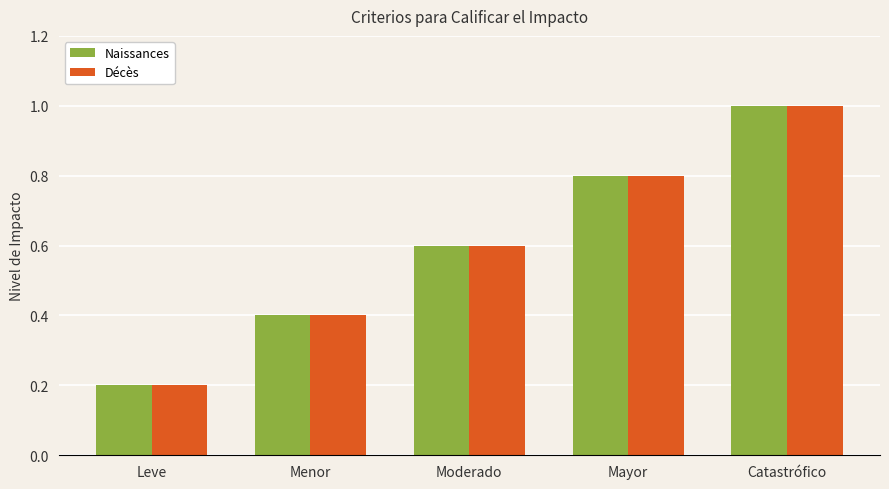

The value of Naissances at Leve is 0.2. True or false?

True